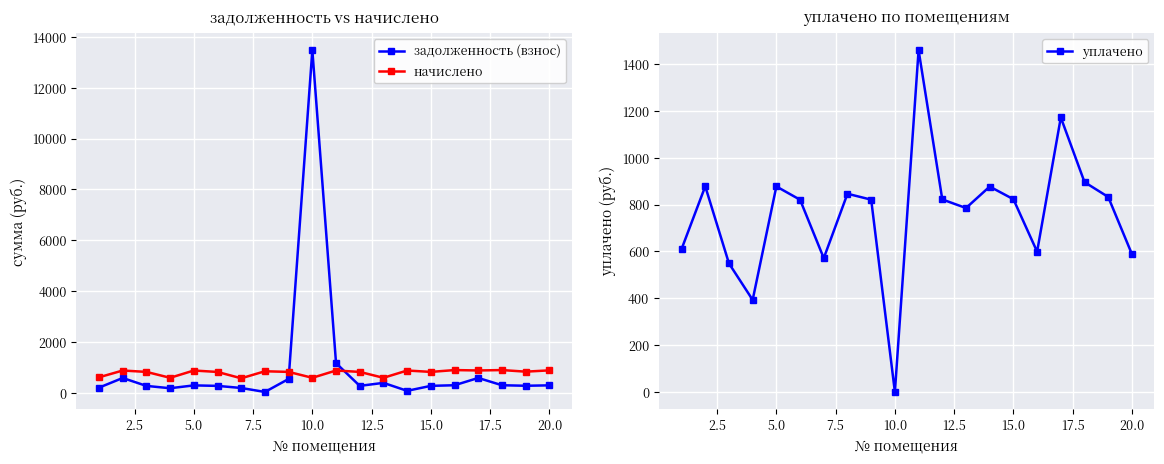

Is this an area chart (filled region under the line)?

No